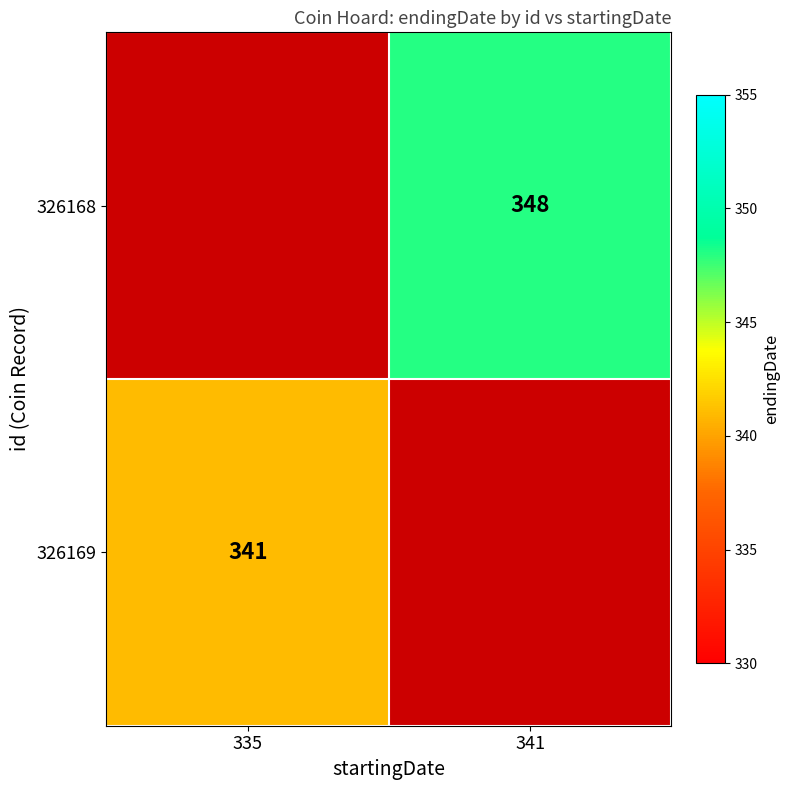

The 326168 series shows 348 at 341. True or false?

True